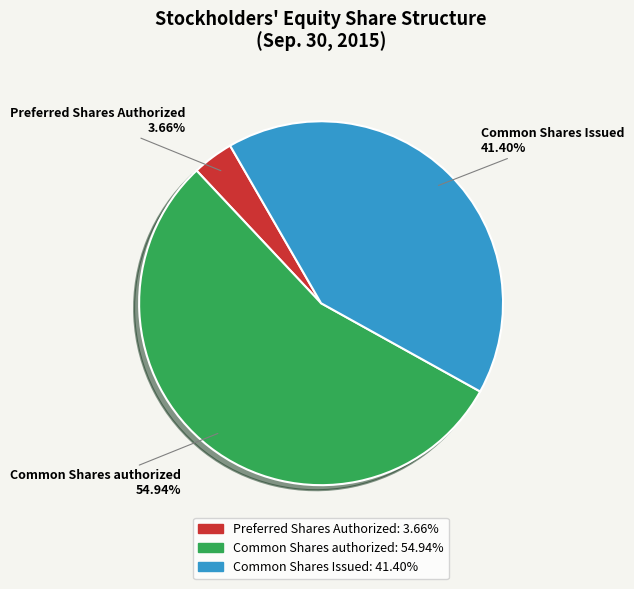

What portion of the pie excludes Preferred Shares Authorized?

96.3%